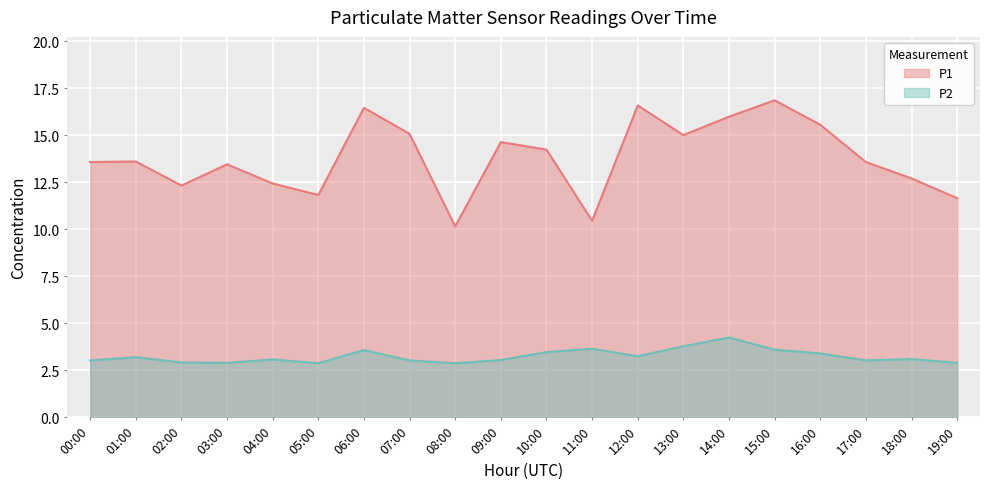

What is the total value across all series at 08:00?

13.0